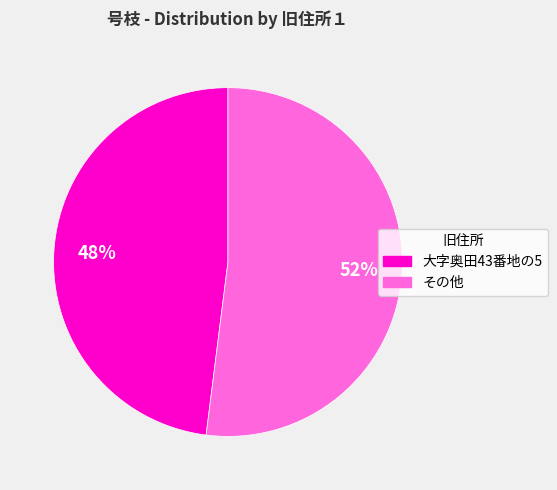

Is there any slice that represents more than half of the pie?

Yes